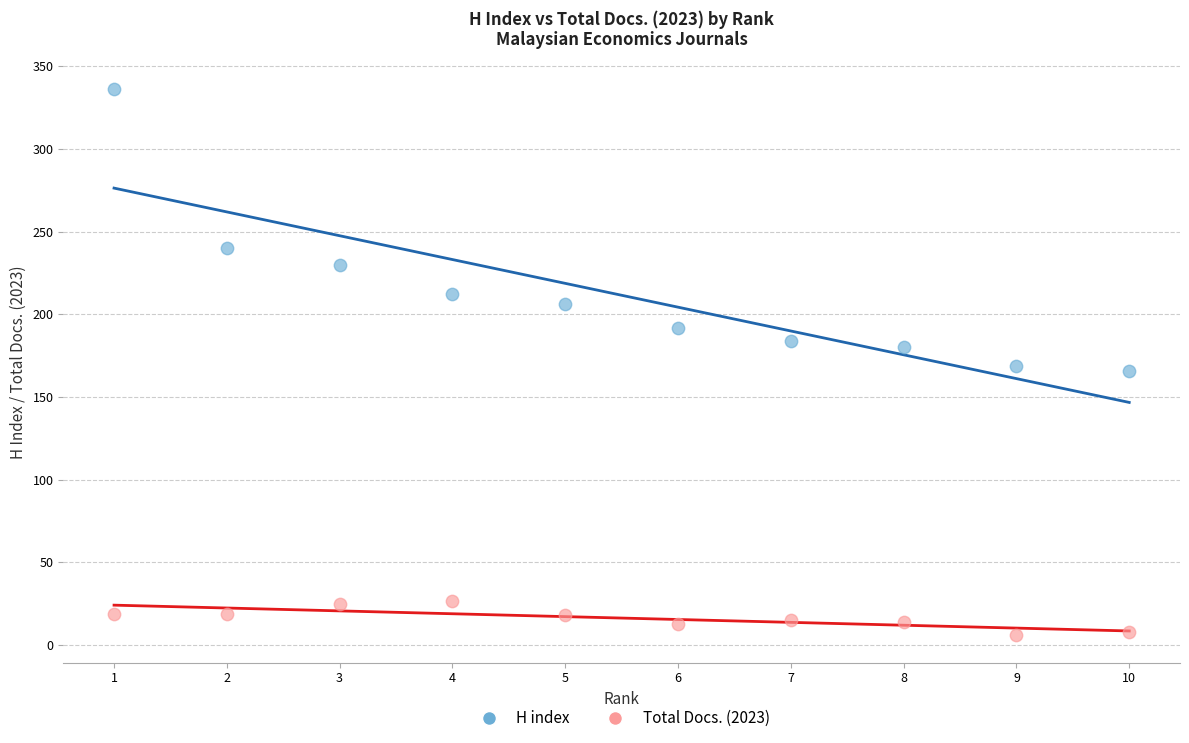

Across all data points, what is the range of Y values (max minus min)?

330